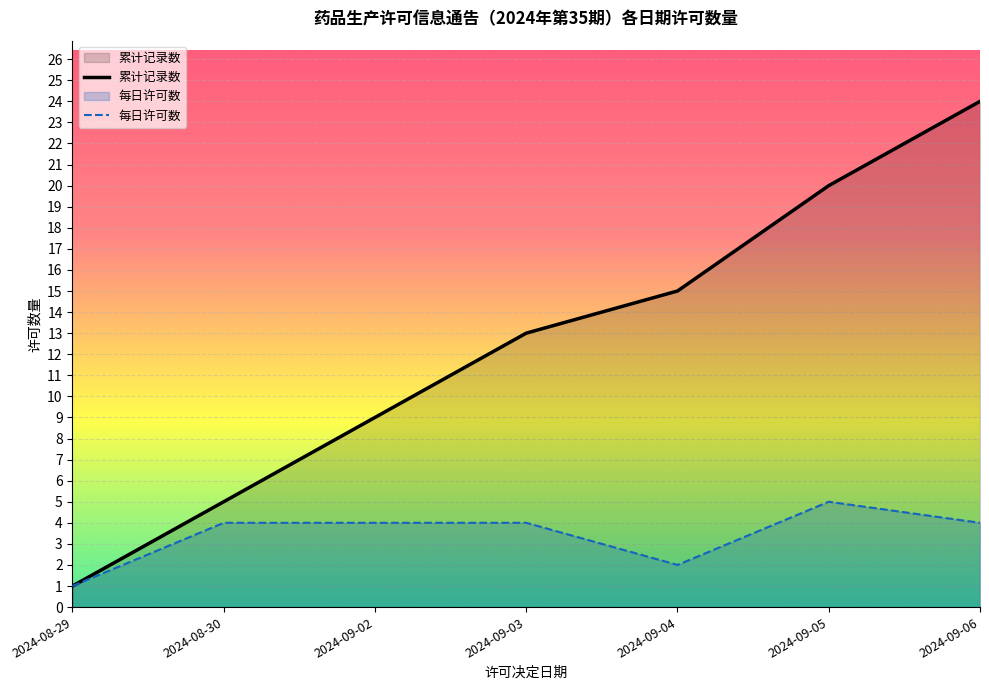

At which label is 累计记录数 closest to 12?

2024-09-03